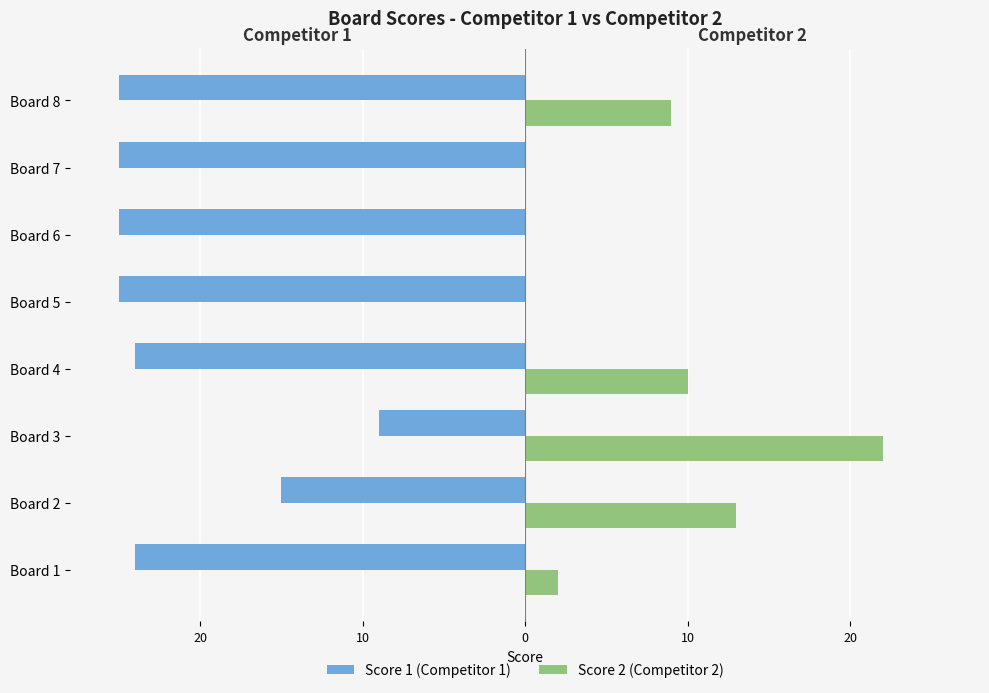

What are all the series names shown in the legend?

Score 1 (Competitor 1), Score 2 (Competitor 2)